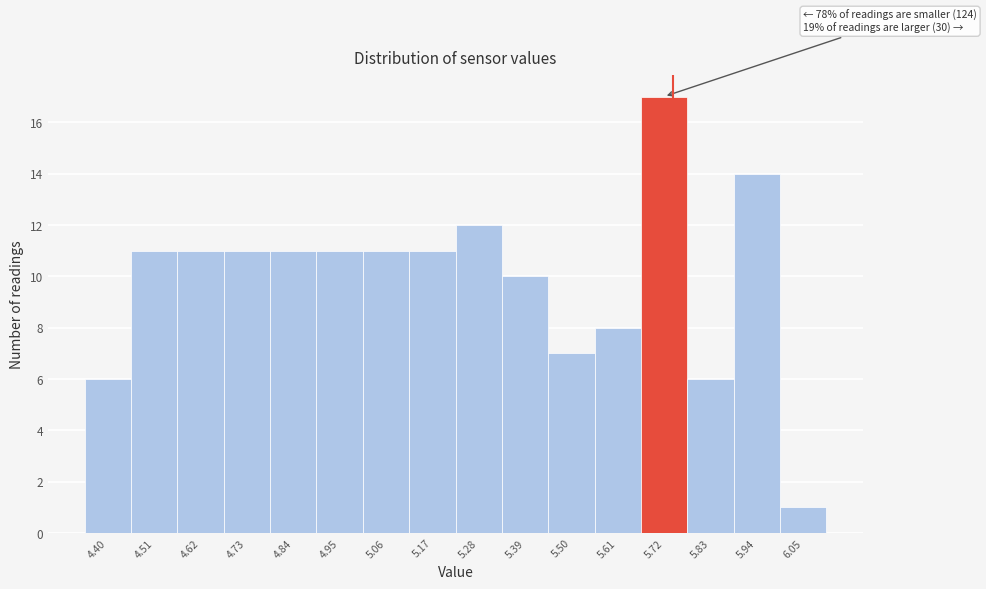

Over which range of the x-axis is the bar tallest?

5.665 to 5.775